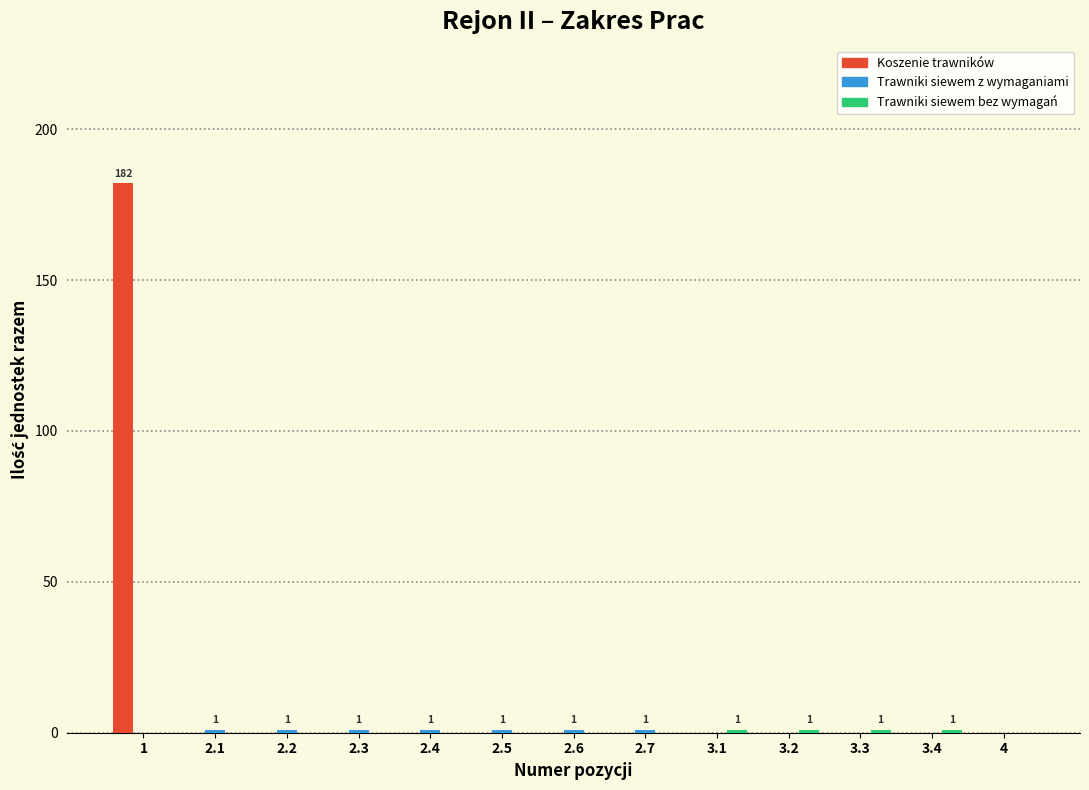

The value of Koszenie trawników at 2.2 is 0.0. True or false?

True